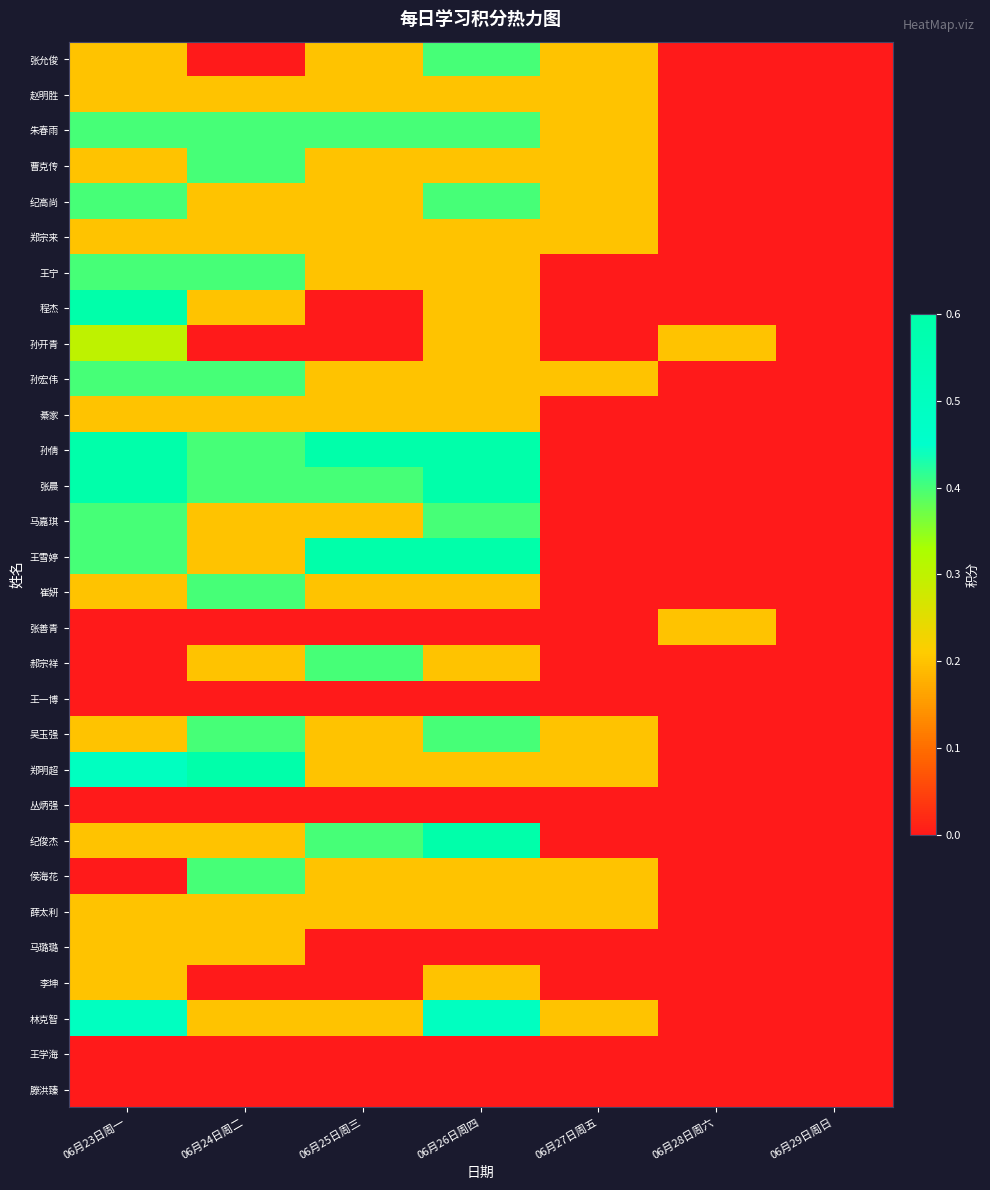

At 06月28日周六, list the series in order from smallest to largest.

张允俊, 赵明胜, 朱春雨, 曹克传, 纪高尚, 郑宗来, 王宁, 程杰, 孙宏伟, 綦家, 孙倩, 张晨, 马嘉琪, 王雪婷, 崔妍, 郝宗祥, 王一博, 吴玉强, 郑明超, 丛炳强, 纪俊杰, 侯海花, 薛太利, 马璐璐, 李坤, 林克智, 王学海, 滕洪臻, 孙开青, 张善青